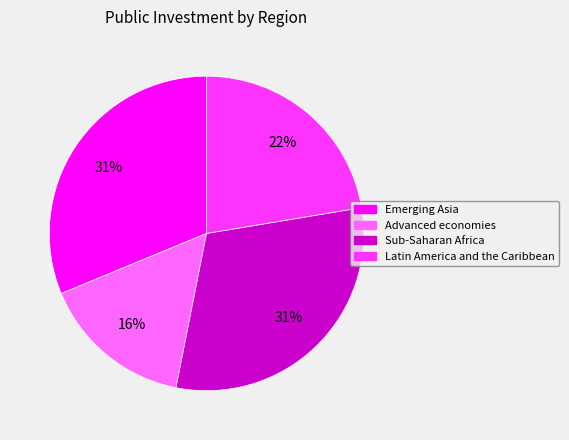

Which category has the smallest portion of the pie?

Advanced economies